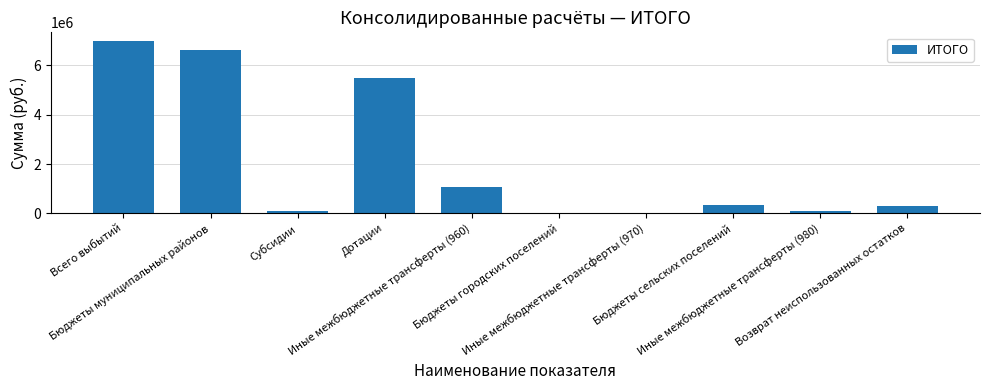

Which label corresponds to the largest value in the chart?

Всего выбытий